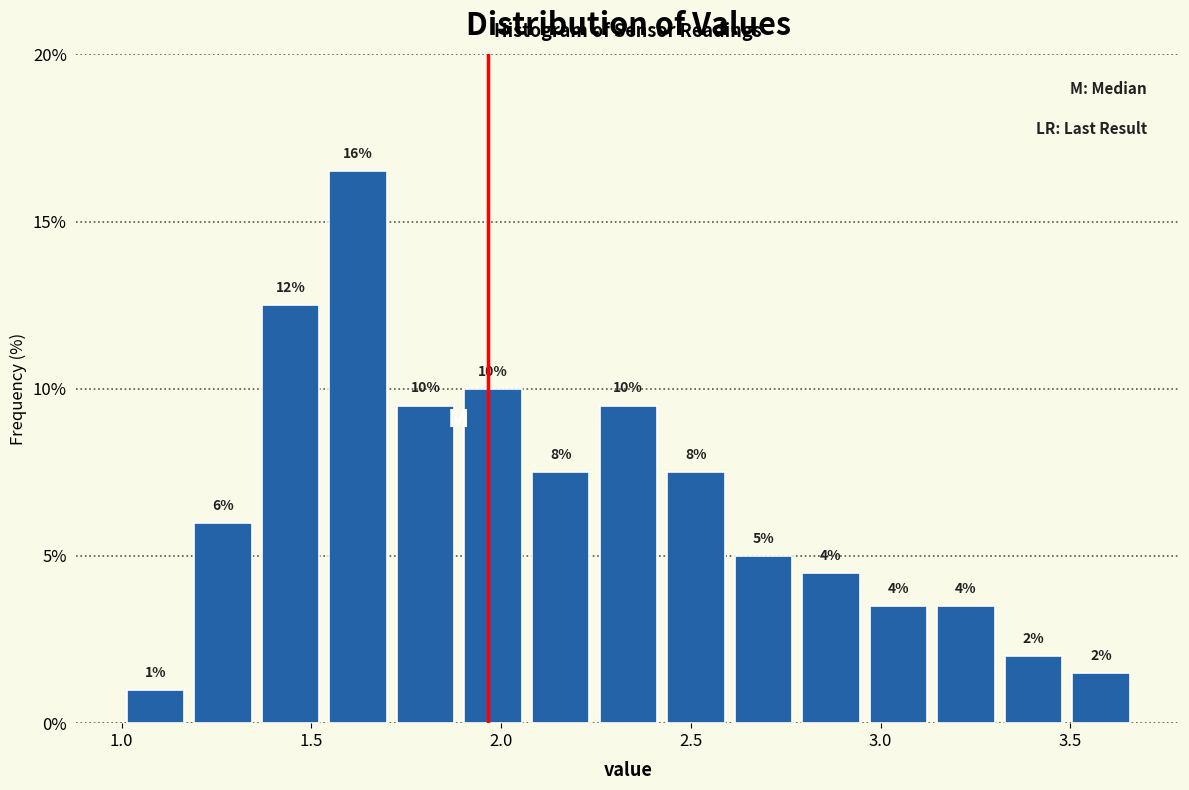

Read against the x-axis, roughly where is the centre of the tallest bar?

1.60